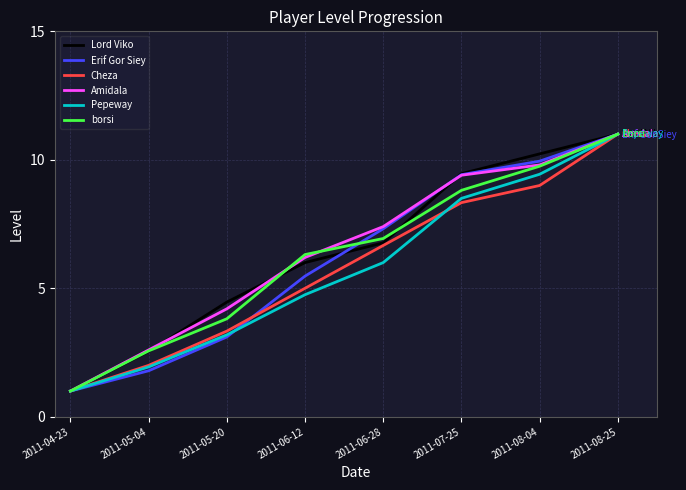

Rank the categories by borsi value from highest to lowest.

2011-08-25, 2011-08-04, 2011-07-25, 2011-06-28, 2011-06-12, 2011-05-20, 2011-05-04, 2011-04-23